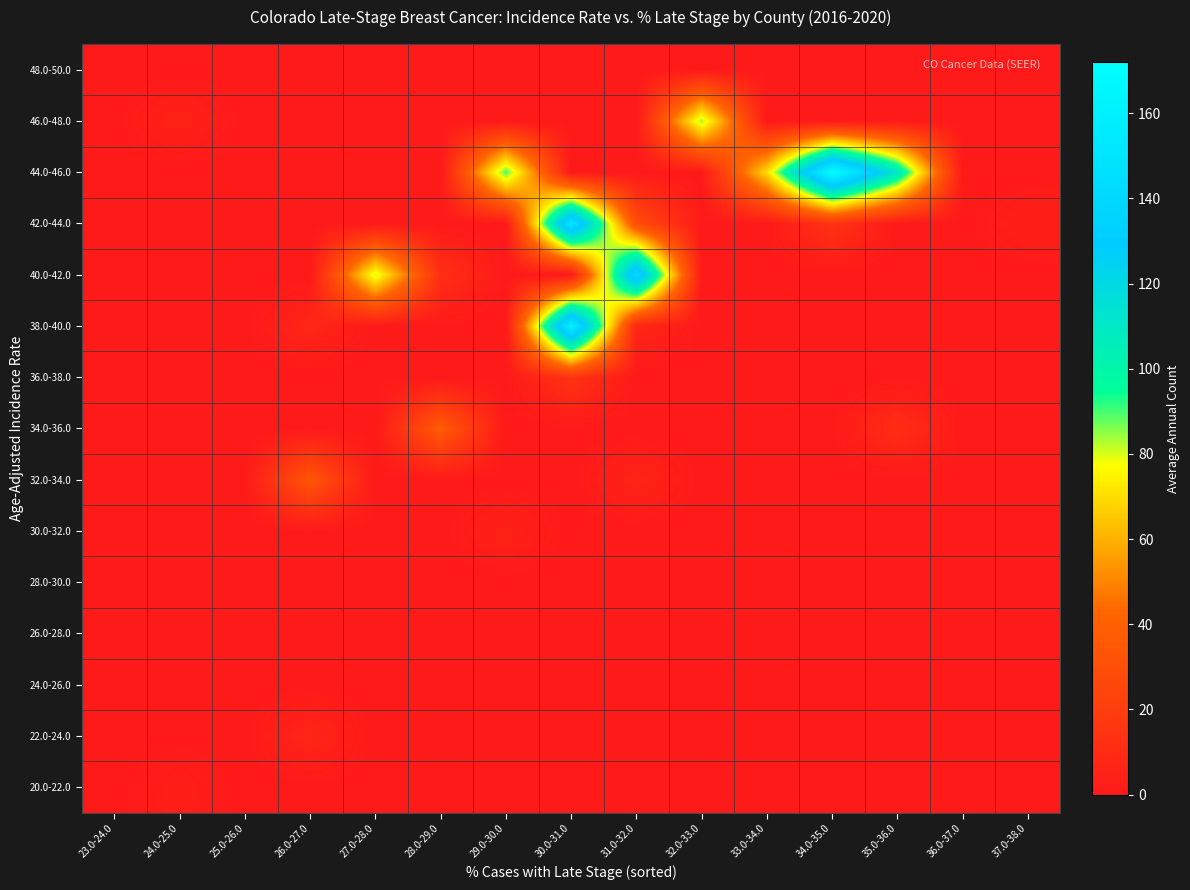

Reading left to right, transcribe all the data shown in this chart.

20.0-22.0: 23.0-24.0=0	24.0-25.0=3	25.0-26.0=0	26.0-27.0=0	27.0-28.0=0	28.0-29.0=0	29.0-30.0=0	30.0-31.0=0	31.0-32.0=0	32.0-33.0=0	33.0-34.0=0	34.0-35.0=0	35.0-36.0=0	36.0-37.0=0	37.0-38.0=0
22.0-24.0: 23.0-24.0=0	24.0-25.0=0	25.0-26.0=0	26.0-27.0=7	27.0-28.0=0	28.0-29.0=0	29.0-30.0=0	30.0-31.0=0	31.0-32.0=0	32.0-33.0=0	33.0-34.0=0	34.0-35.0=0	35.0-36.0=0	36.0-37.0=0	37.0-38.0=0
24.0-26.0: 23.0-24.0=0	24.0-25.0=0	25.0-26.0=0	26.0-27.0=0	27.0-28.0=0	28.0-29.0=0	29.0-30.0=0	30.0-31.0=0	31.0-32.0=0	32.0-33.0=0	33.0-34.0=0	34.0-35.0=0	35.0-36.0=0	36.0-37.0=0	37.0-38.0=0
26.0-28.0: 23.0-24.0=0	24.0-25.0=0	25.0-26.0=0	26.0-27.0=0	27.0-28.0=0	28.0-29.0=0	29.0-30.0=0	30.0-31.0=0	31.0-32.0=0	32.0-33.0=0	33.0-34.0=0	34.0-35.0=0	35.0-36.0=0	36.0-37.0=0	37.0-38.0=0
28.0-30.0: 23.0-24.0=0	24.0-25.0=0	25.0-26.0=0	26.0-27.0=0	27.0-28.0=0	28.0-29.0=0	29.0-30.0=0	30.0-31.0=0	31.0-32.0=0	32.0-33.0=0	33.0-34.0=0	34.0-35.0=0	35.0-36.0=0	36.0-37.0=0	37.0-38.0=0
30.0-32.0: 23.0-24.0=0	24.0-25.0=0	25.0-26.0=0	26.0-27.0=0	27.0-28.0=0	28.0-29.0=0	29.0-30.0=5	30.0-31.0=0	31.0-32.0=0	32.0-33.0=0	33.0-34.0=0	34.0-35.0=0	35.0-36.0=0	36.0-37.0=0	37.0-38.0=0
32.0-34.0: 23.0-24.0=0	24.0-25.0=0	25.0-26.0=0	26.0-27.0=34	27.0-28.0=0	28.0-29.0=0	29.0-30.0=0	30.0-31.0=0	31.0-32.0=6	32.0-33.0=0	33.0-34.0=0	34.0-35.0=0	35.0-36.0=0	36.0-37.0=0	37.0-38.0=0
34.0-36.0: 23.0-24.0=0	24.0-25.0=0	25.0-26.0=0	26.0-27.0=0	27.0-28.0=0	28.0-29.0=37	29.0-30.0=0	30.0-31.0=0	31.0-32.0=0	32.0-33.0=0	33.0-34.0=0	34.0-35.0=0	35.0-36.0=11	36.0-37.0=0	37.0-38.0=0
36.0-38.0: 23.0-24.0=0	24.0-25.0=0	25.0-26.0=0	26.0-27.0=0	27.0-28.0=0	28.0-29.0=0	29.0-30.0=0	30.0-31.0=14	31.0-32.0=0	32.0-33.0=0	33.0-34.0=0	34.0-35.0=0	35.0-36.0=0	36.0-37.0=0	37.0-38.0=0
38.0-40.0: 23.0-24.0=0	24.0-25.0=0	25.0-26.0=0	26.0-27.0=7	27.0-28.0=0	28.0-29.0=0	29.0-30.0=0	30.0-31.0=162	31.0-32.0=7	32.0-33.0=0	33.0-34.0=0	34.0-35.0=0	35.0-36.0=0	36.0-37.0=0	37.0-38.0=0
40.0-42.0: 23.0-24.0=0	24.0-25.0=0	25.0-26.0=0	26.0-27.0=0	27.0-28.0=81	28.0-29.0=12	29.0-30.0=0	30.0-31.0=0	31.0-32.0=145	32.0-33.0=0	33.0-34.0=0	34.0-35.0=0	35.0-36.0=0	36.0-37.0=0	37.0-38.0=0
42.0-44.0: 23.0-24.0=0	24.0-25.0=0	25.0-26.0=0	26.0-27.0=0	27.0-28.0=0	28.0-29.0=0	29.0-30.0=0	30.0-31.0=152	31.0-32.0=29	32.0-33.0=0	33.0-34.0=0	34.0-35.0=14	35.0-36.0=0	36.0-37.0=0	37.0-38.0=4
44.0-46.0: 23.0-24.0=0	24.0-25.0=0	25.0-26.0=0	26.0-27.0=0	27.0-28.0=0	28.0-29.0=0	29.0-30.0=90	30.0-31.0=0	31.0-32.0=0	32.0-33.0=0	33.0-34.0=70	34.0-35.0=172	35.0-36.0=110	36.0-37.0=0	37.0-38.0=0
46.0-48.0: 23.0-24.0=0	24.0-25.0=5	25.0-26.0=0	26.0-27.0=0	27.0-28.0=0	28.0-29.0=0	29.0-30.0=0	30.0-31.0=0	31.0-32.0=0	32.0-33.0=84	33.0-34.0=0	34.0-35.0=0	35.0-36.0=0	36.0-37.0=0	37.0-38.0=0
48.0-50.0: 23.0-24.0=0	24.0-25.0=0	25.0-26.0=0	26.0-27.0=0	27.0-28.0=0	28.0-29.0=0	29.0-30.0=0	30.0-31.0=0	31.0-32.0=0	32.0-33.0=0	33.0-34.0=0	34.0-35.0=0	35.0-36.0=0	36.0-37.0=0	37.0-38.0=0